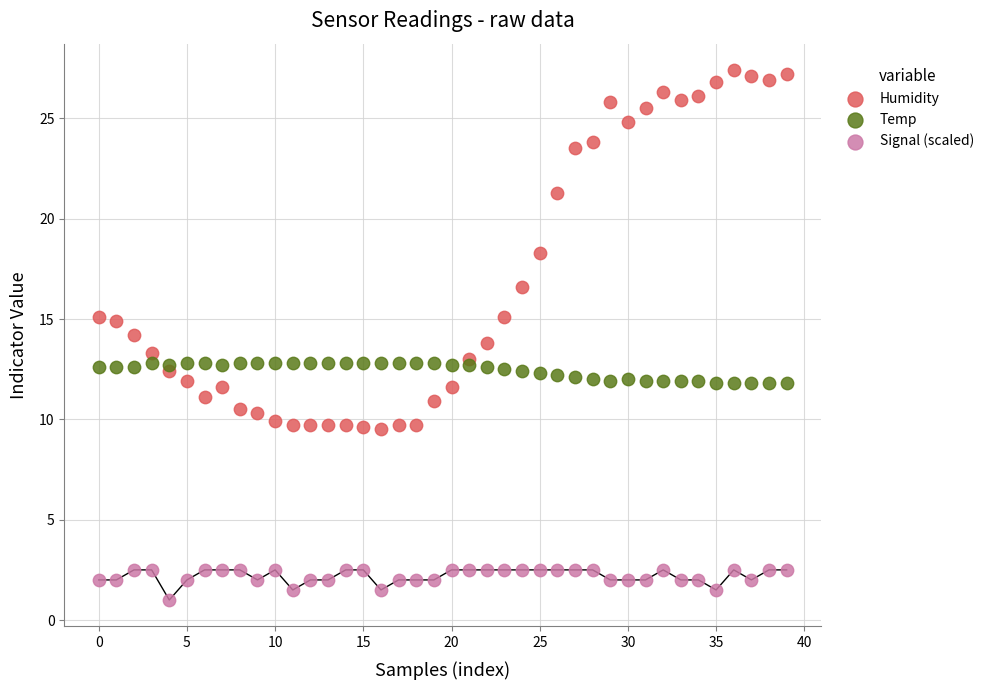

Which series has the widest spread of Y values?

Humidity